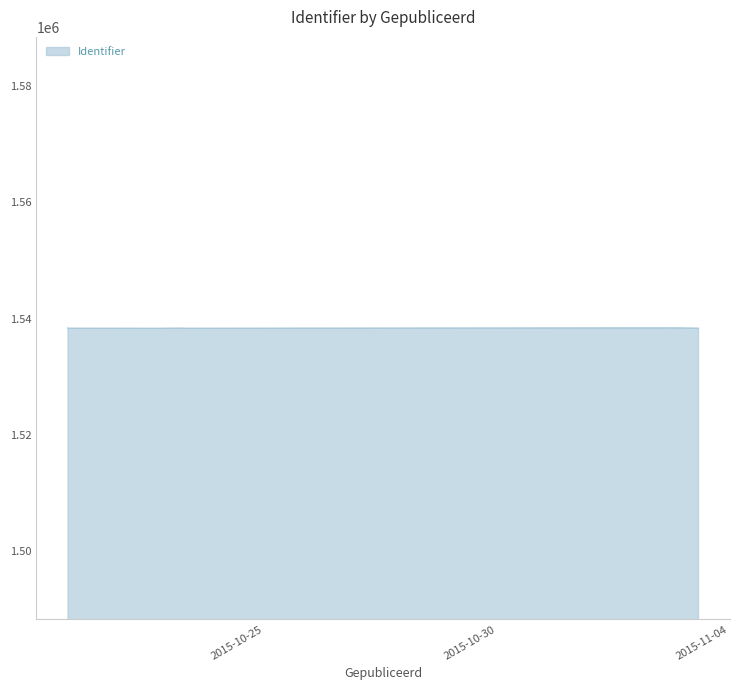

Between 2015-10-23 06:39:54 and 2015-10-23 06:57:36, which is larger?

2015-10-23 06:39:54